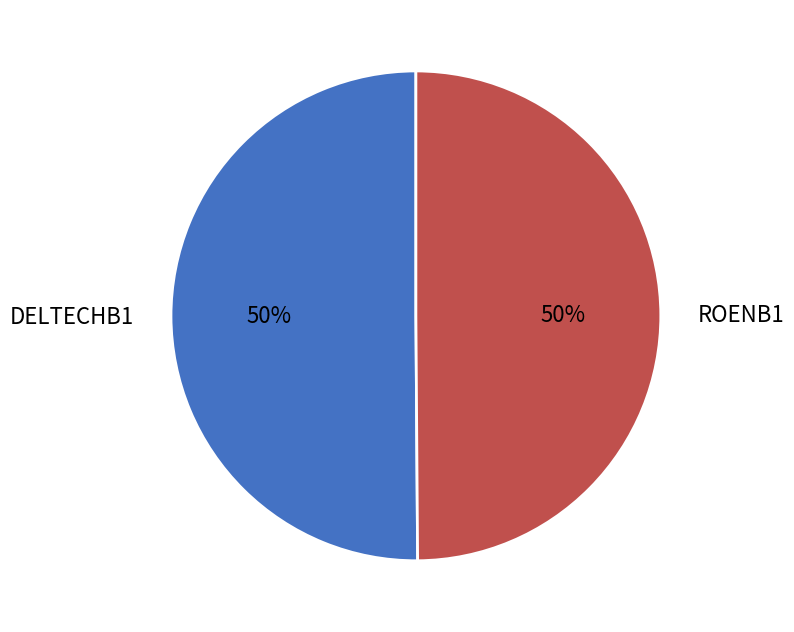

Is it true that ROENB1 is 50% of the pie?

True